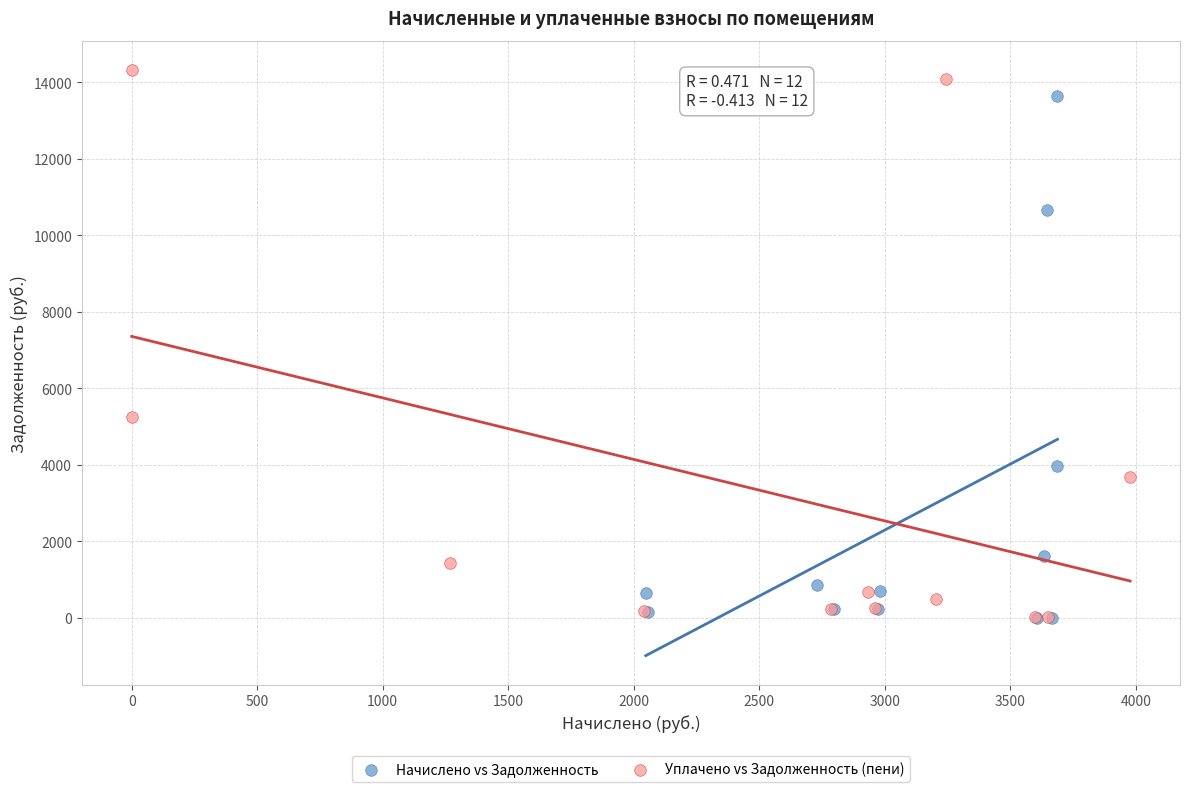

Which series contains the highest Y value?

Уплачено vs Задолженность (пени)